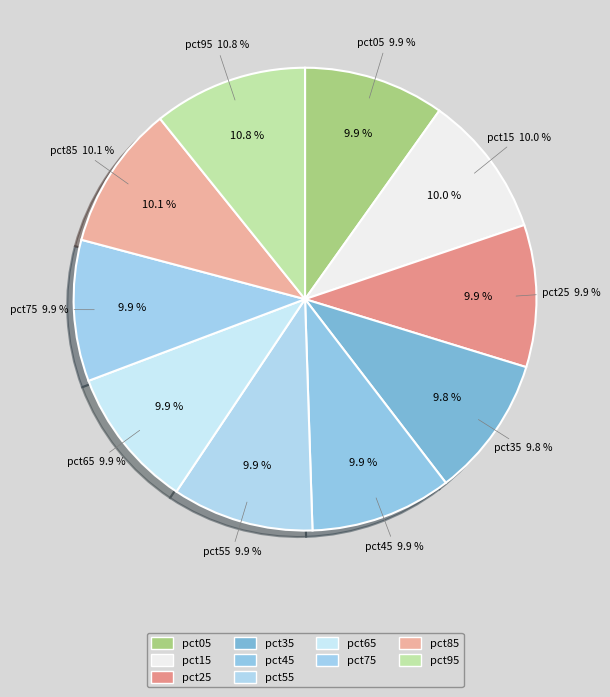

How many segments does this pie chart have?

10